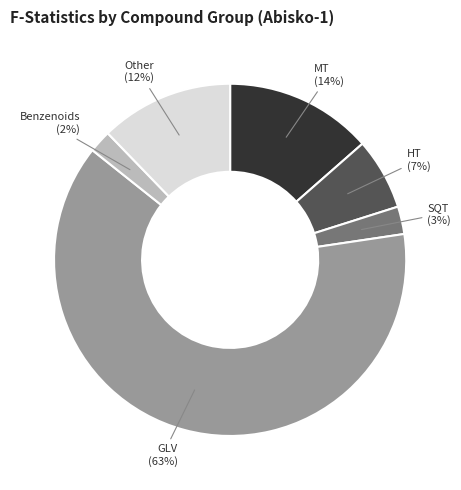

Is the sum of SQT and GLV greater than half?

Yes